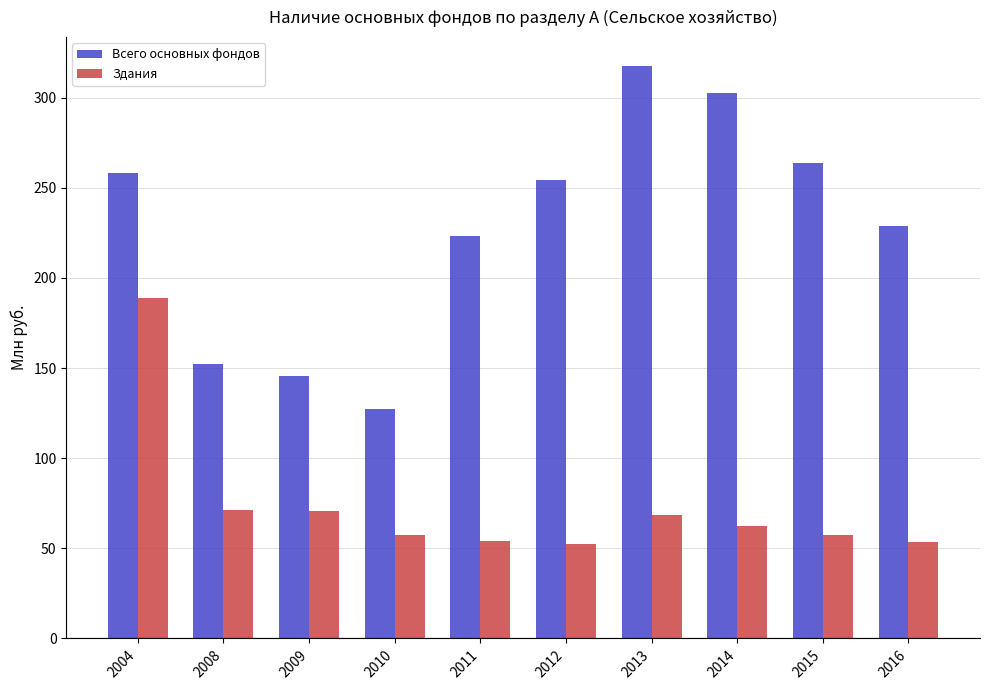

How many categories are shown in the chart?

10